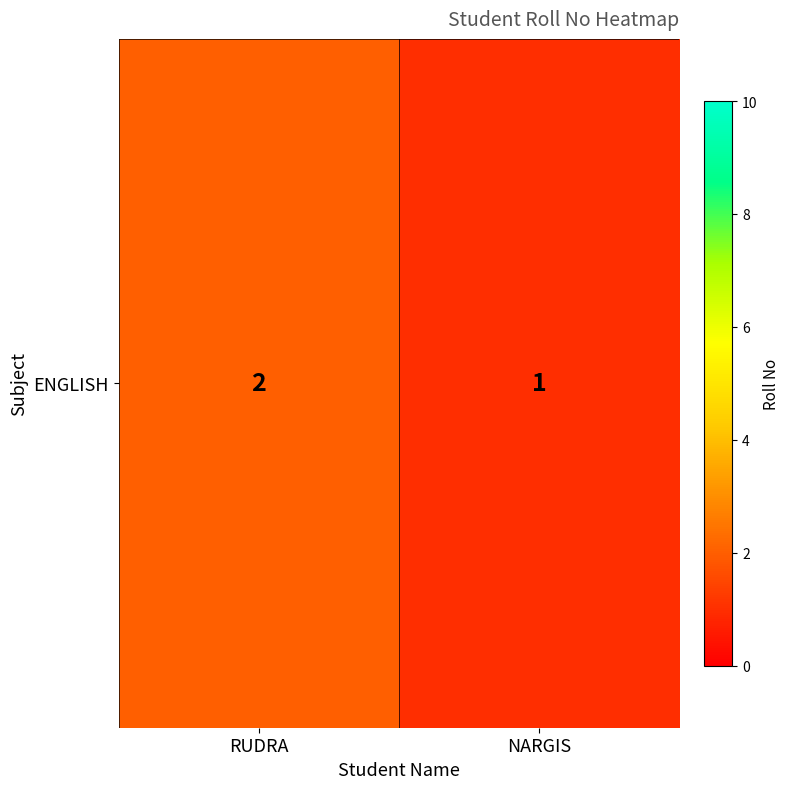

The chart shows a value of 1 at NARGIS. True or false?

True